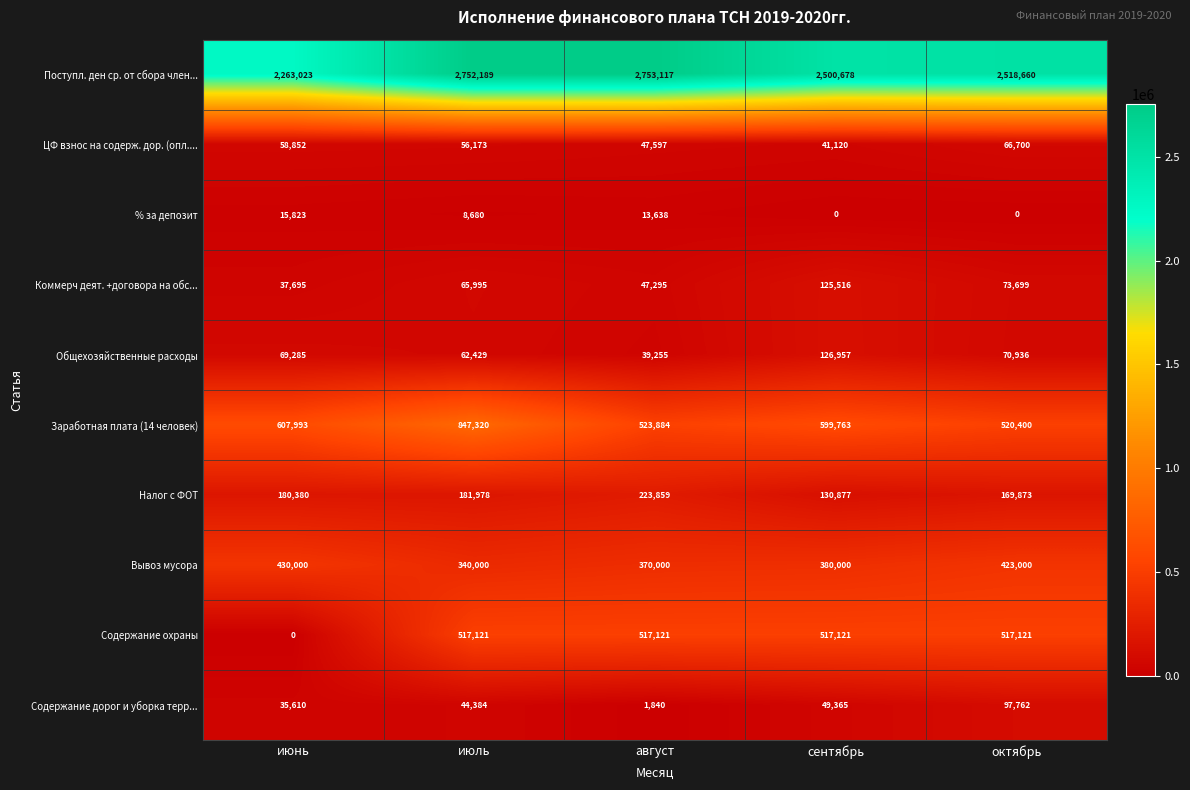

At which label does Заработная плата (14 человек) first exceed 599763?

июнь